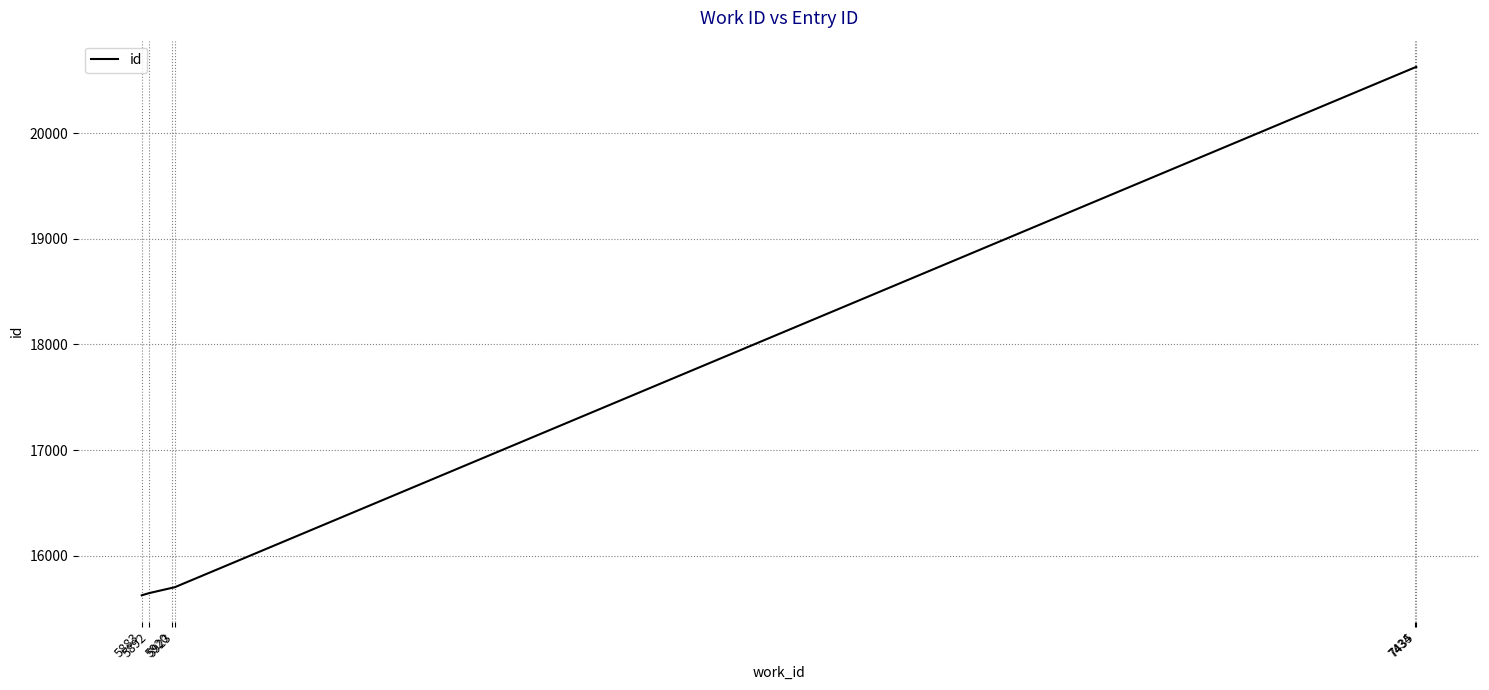

What is the smallest value displayed?

15625